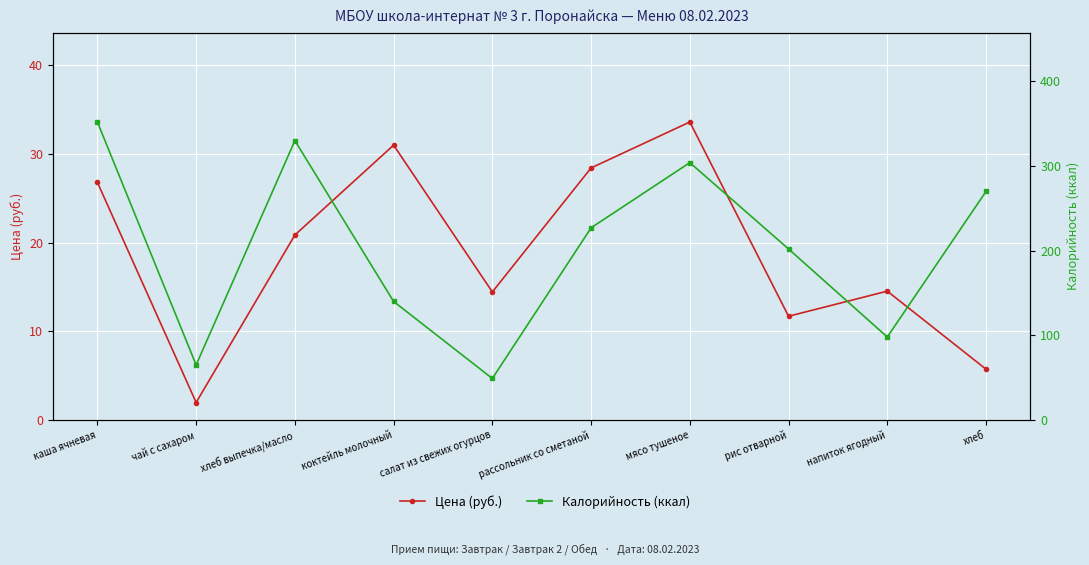

What is the minimum value for Калорийность (ккал)?

49.0